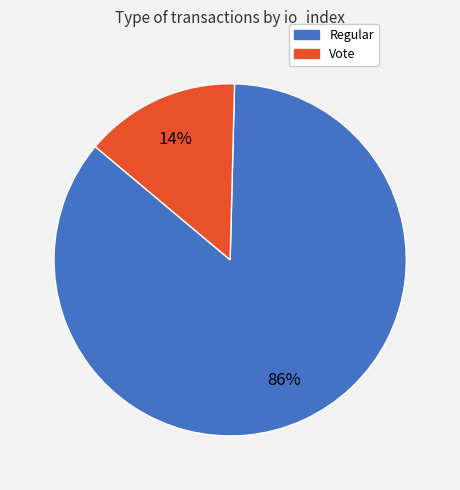

Which category has the smallest portion of the pie?

Vote